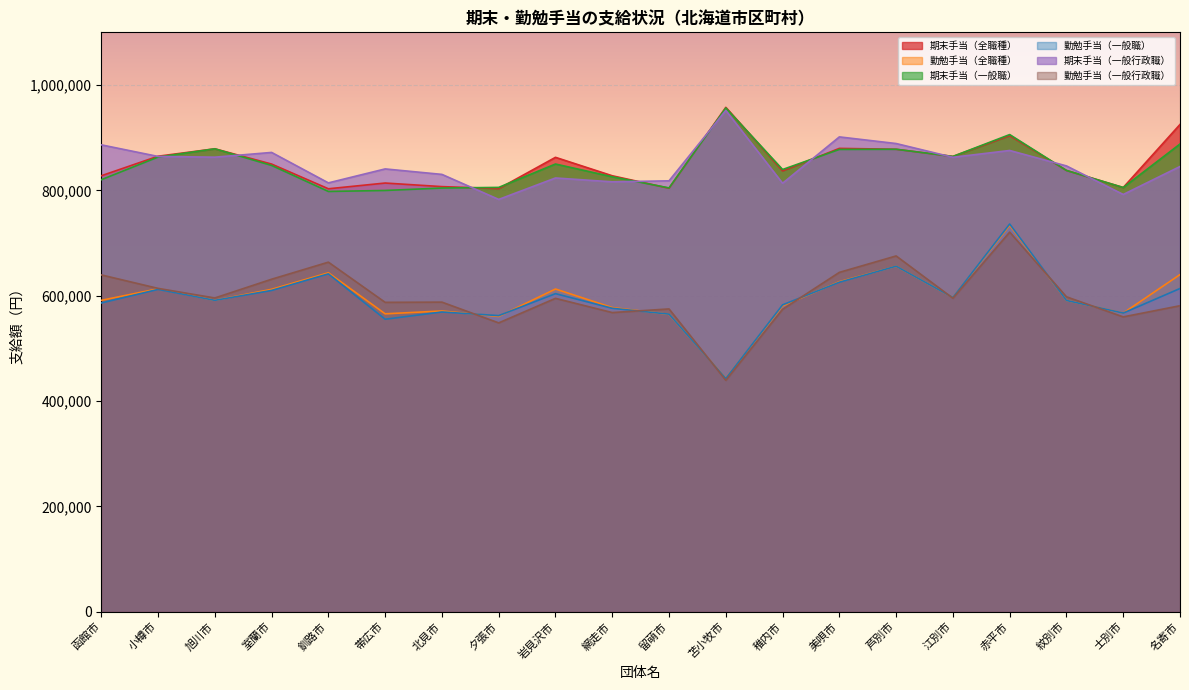

Which series has the largest range (max minus min)?

勤勉手当（一般職）